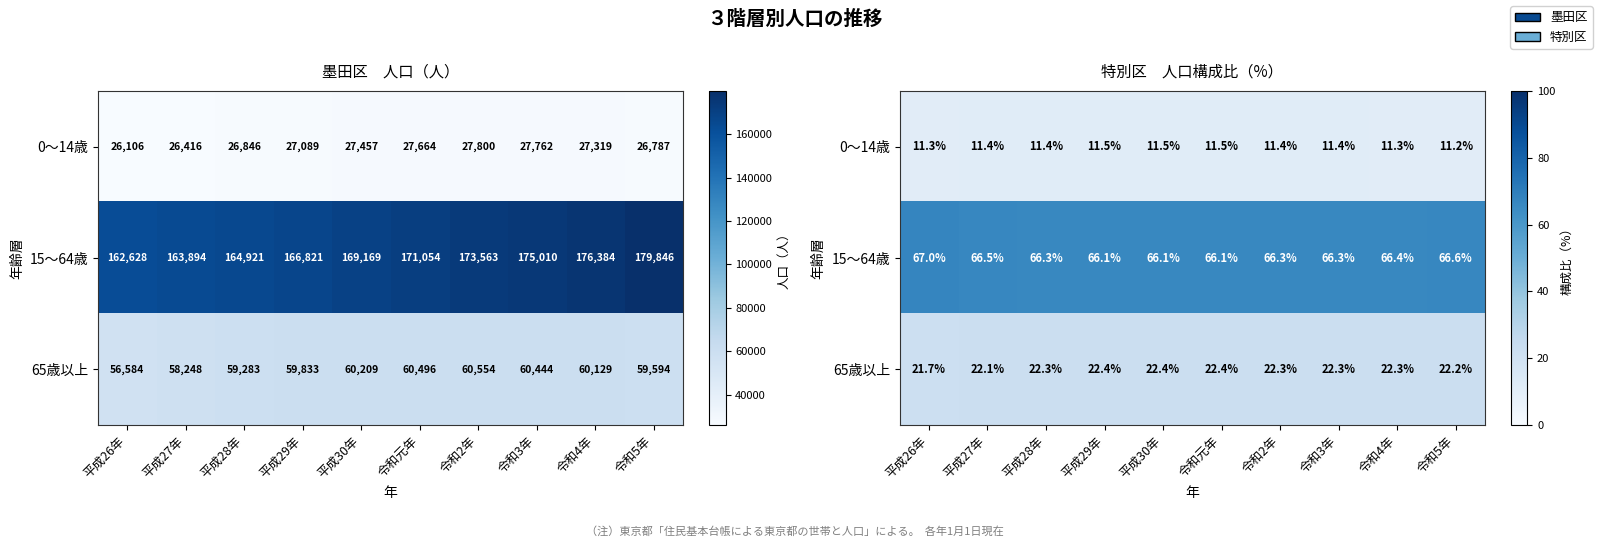

List the labels in order of 0～14歳 value, smallest first.

令和5年, 平成26年, 令和4年, 平成27年, 平成28年, 令和2年, 令和3年, 平成29年, 平成30年, 令和元年